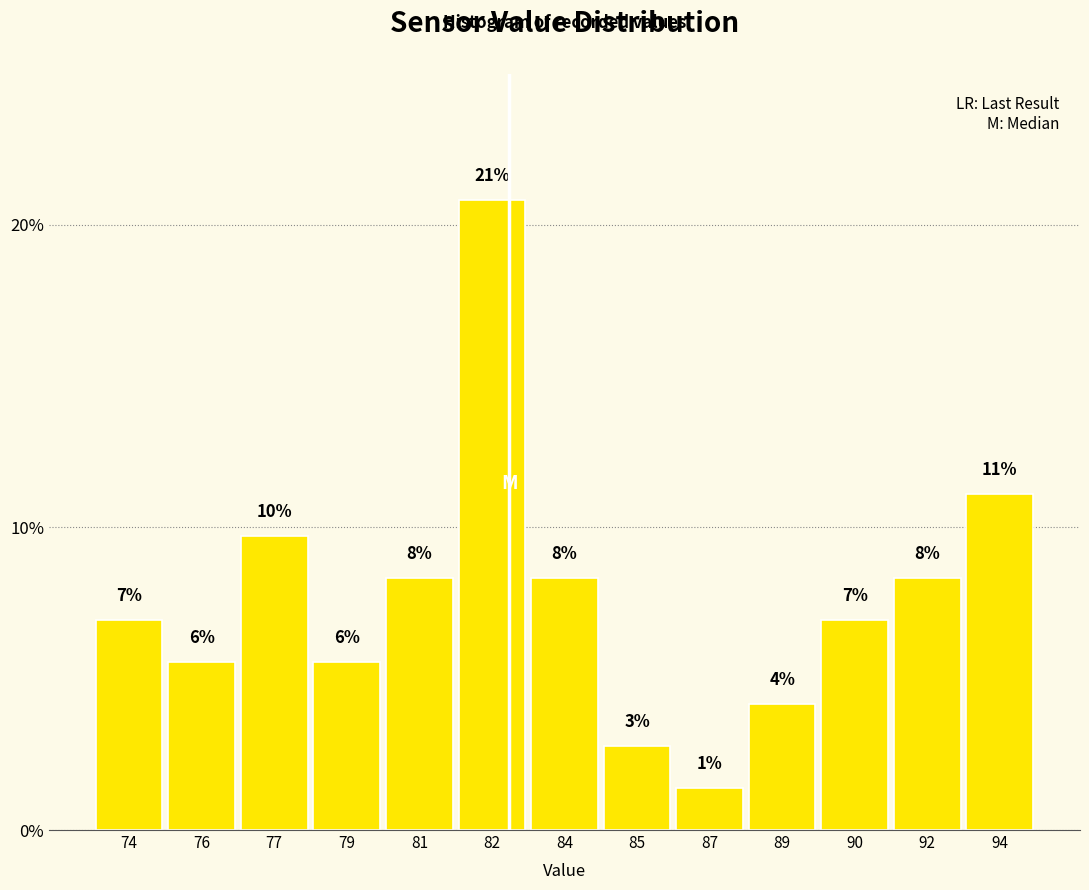

Are the bars horizontal?

No